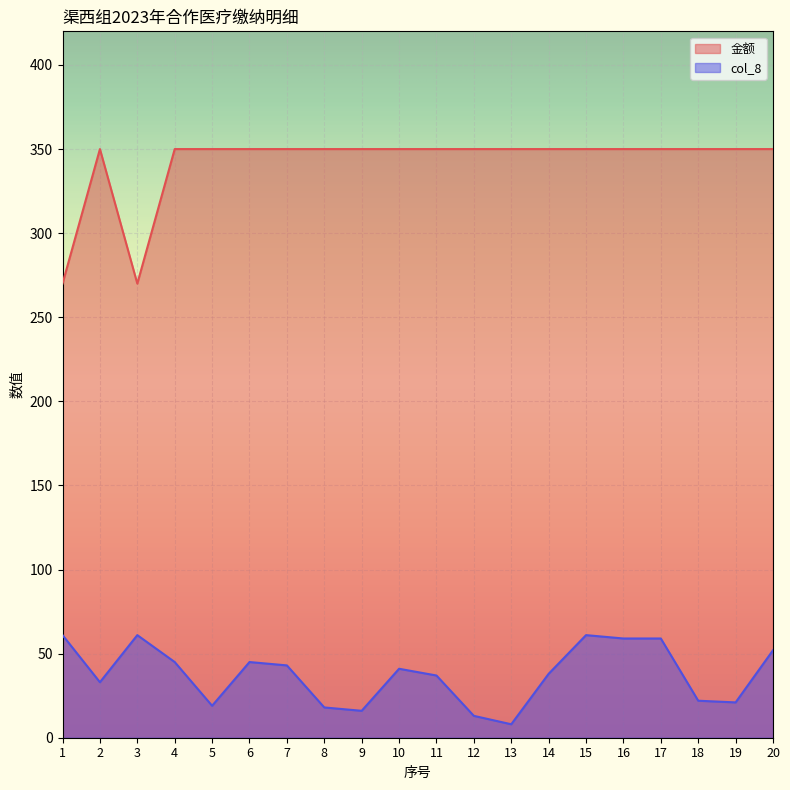

At which label does col_8 first exceed 41?

1